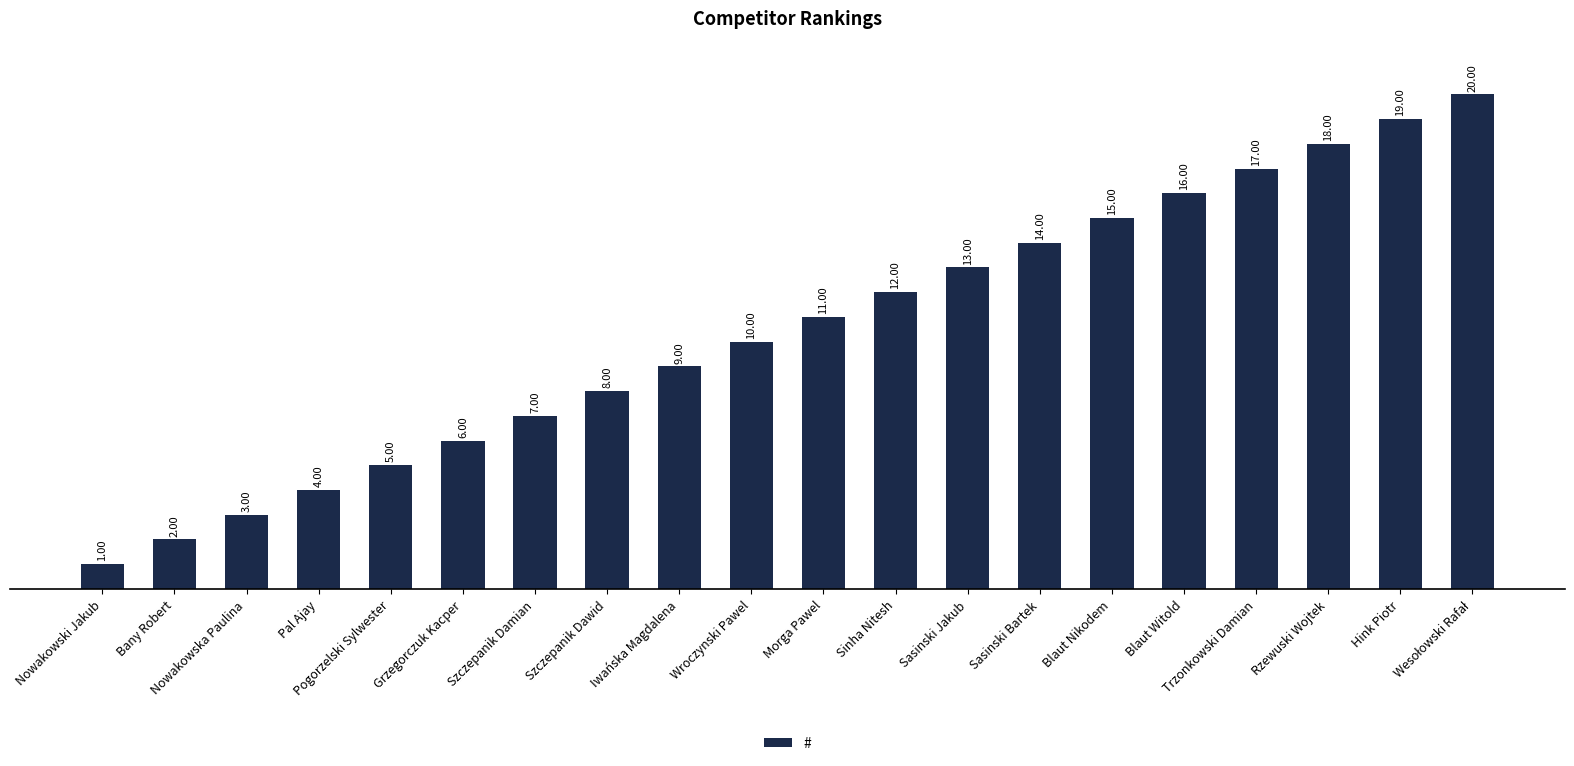

What is the difference between the second highest and second lowest values?

17